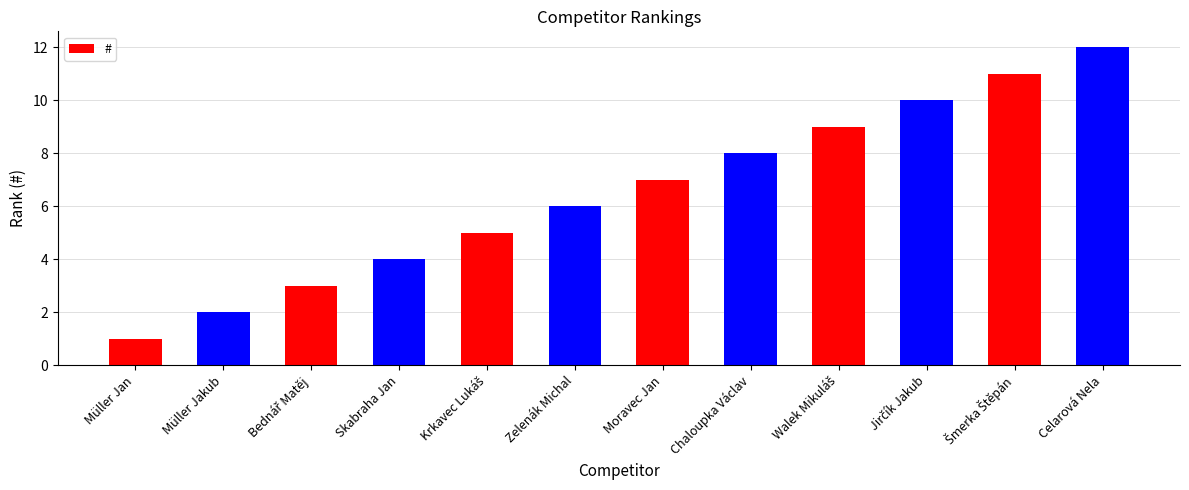

The chart shows a value of 3 at Müller Jakub. True or false?

False